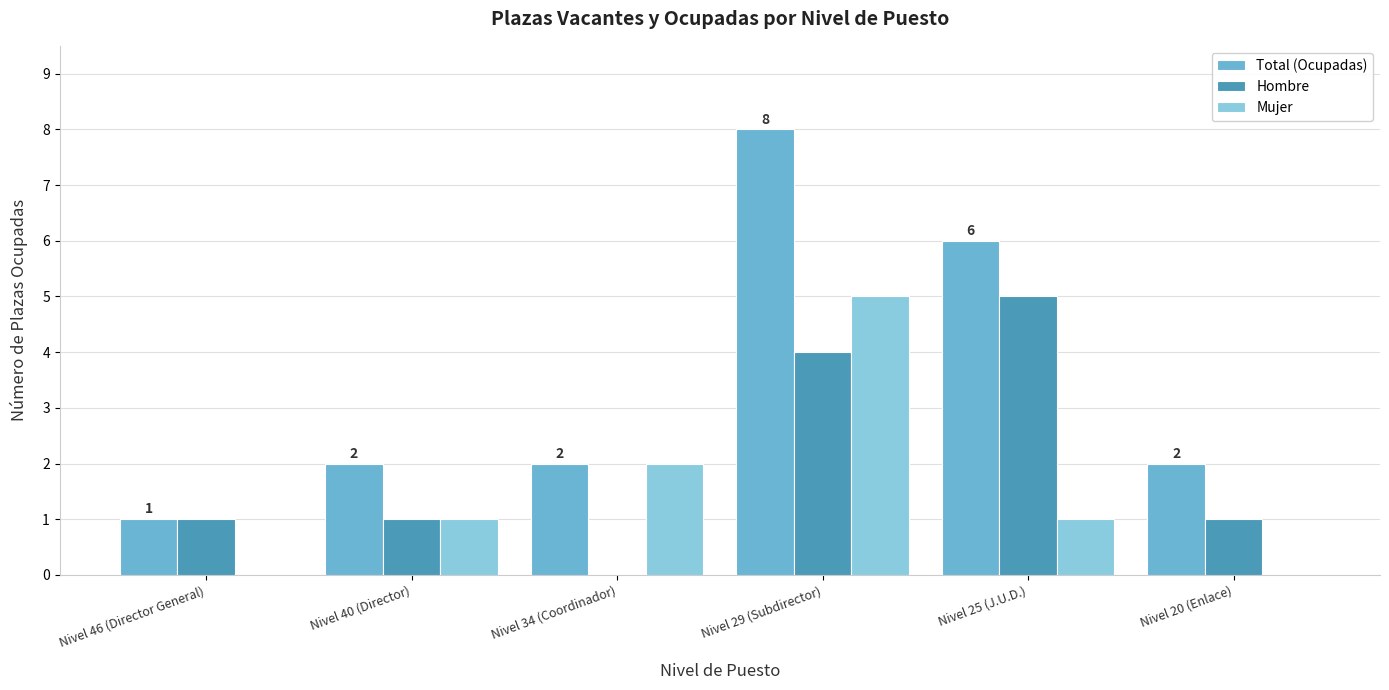

Read the Hombre value at Nivel 29 (Subdirector).

4